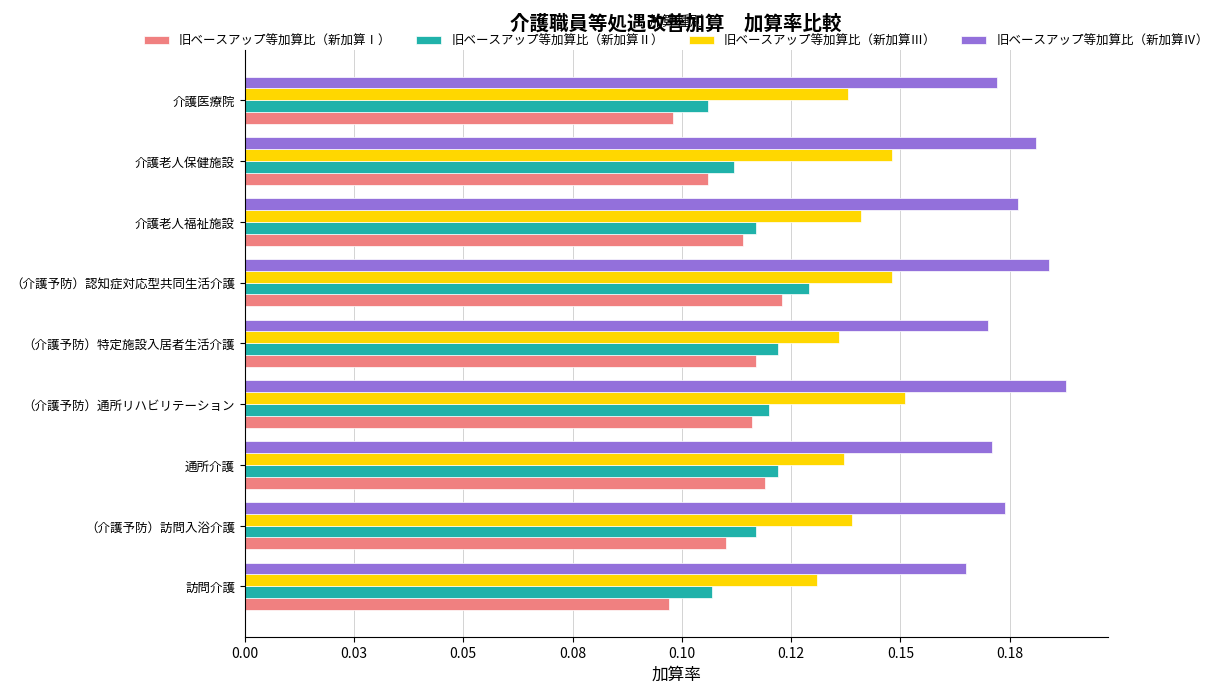

What are all the series names shown in the legend?

旧ベースアップ等加算比（新加算Ⅰ）, 旧ベースアップ等加算比（新加算Ⅱ）, 旧ベースアップ等加算比（新加算Ⅲ）, 旧ベースアップ等加算比（新加算Ⅳ）